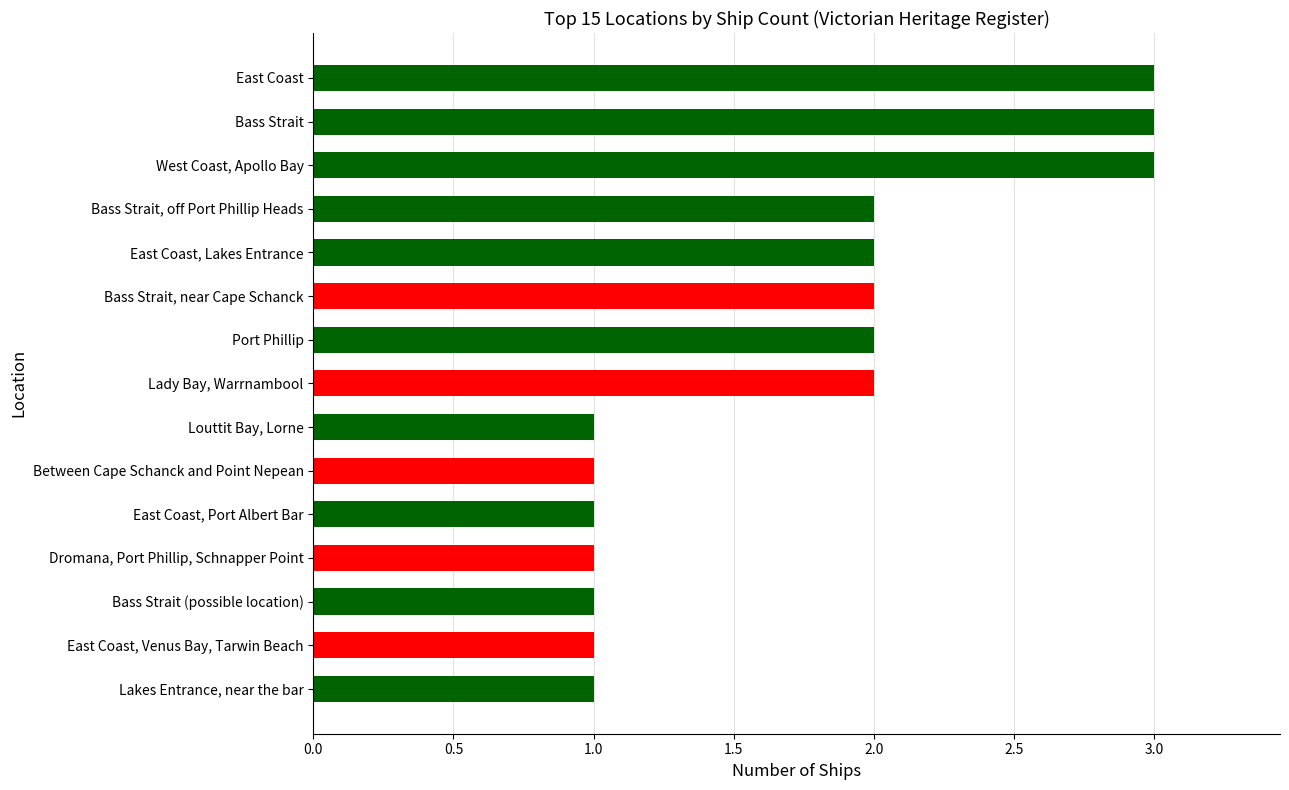

How many data points does each series have?

15